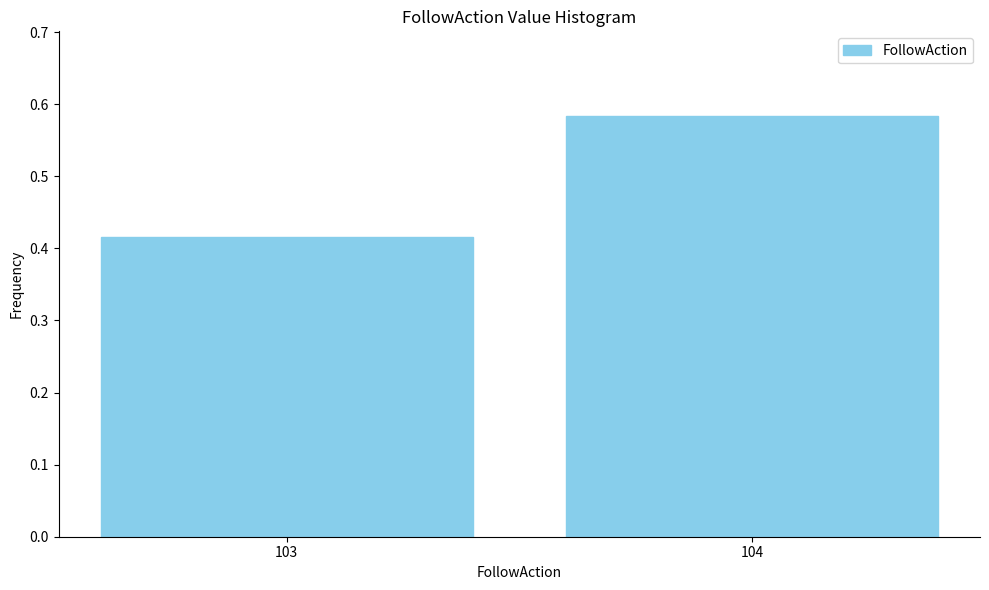

At which category does the chart reach its minimum across all series?

103